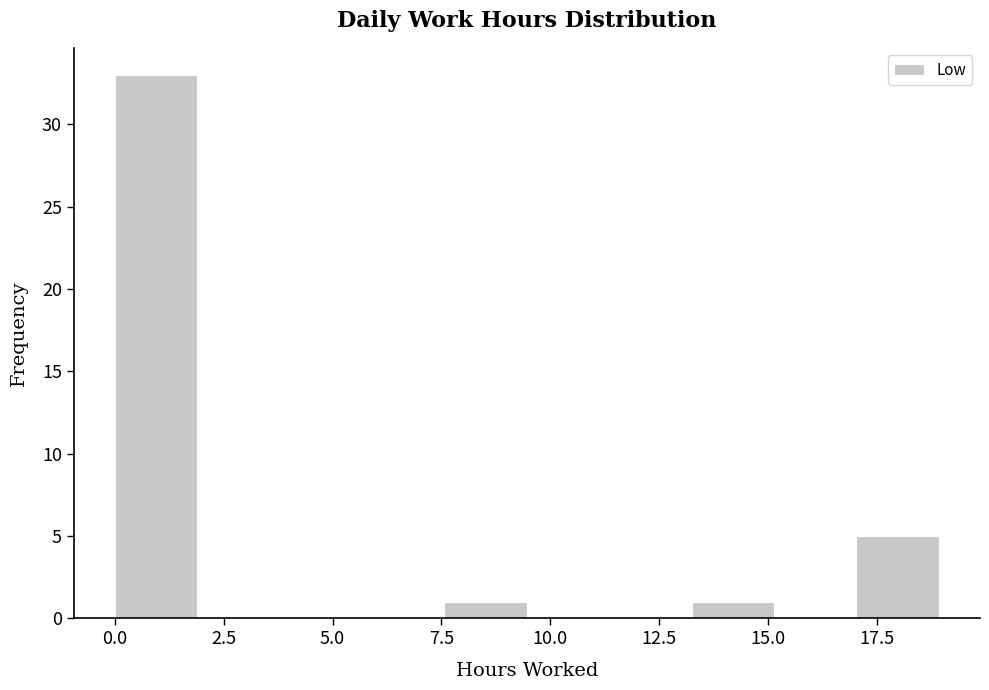

Read against the x-axis, roughly where is the centre of the tallest bar?

1.0